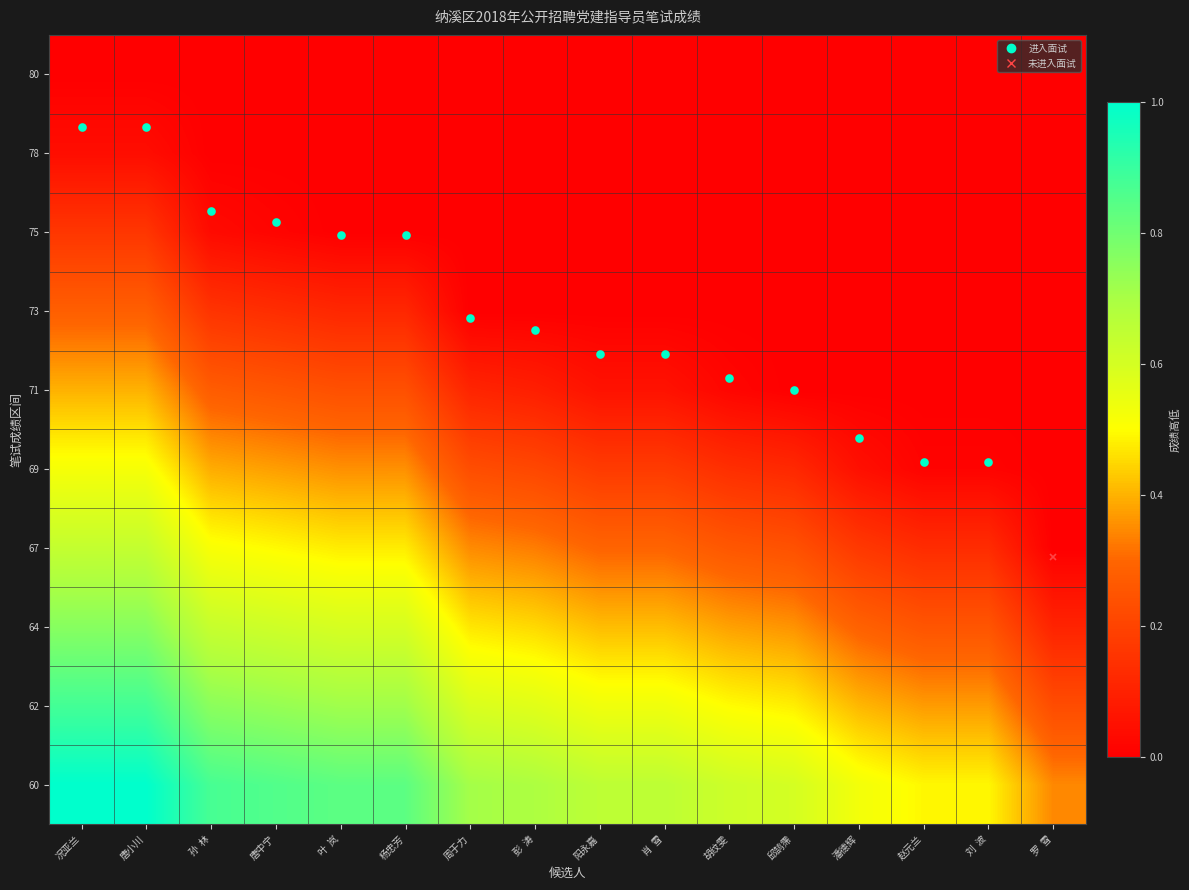

At how many categories does at least one series exceed 0?

16